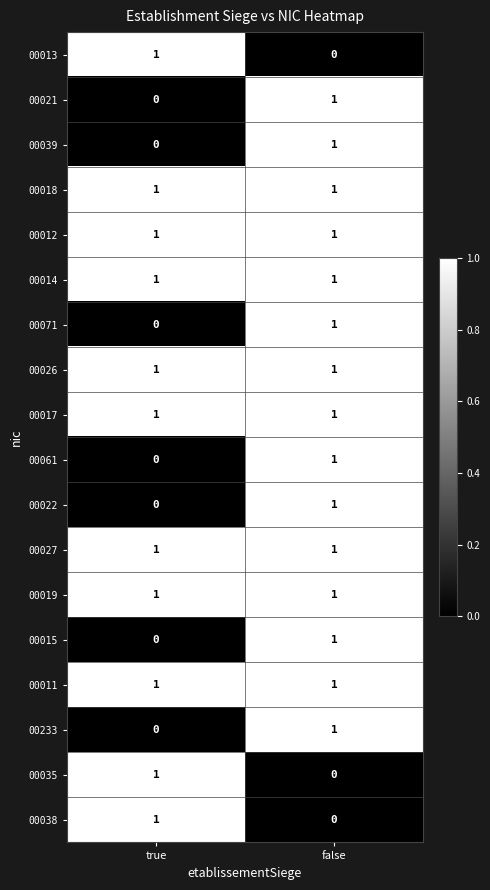

At how many categories does at least one series exceed 0?

2